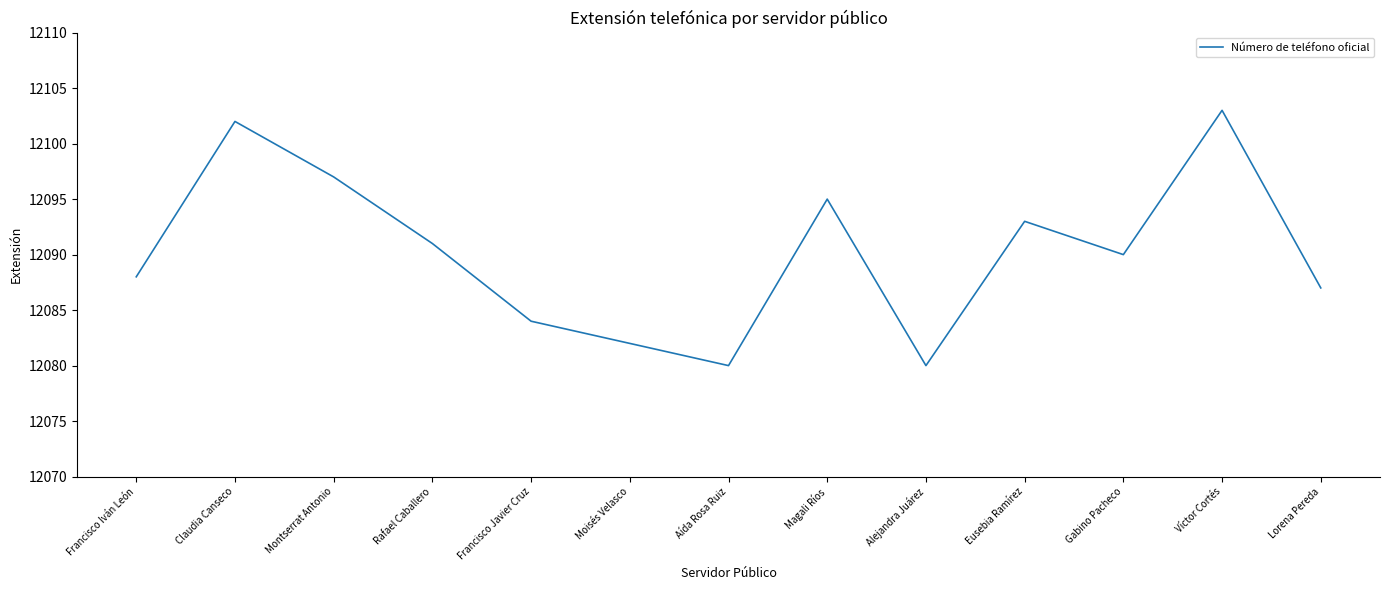

Reading left to right, transcribe all the data shown in this chart.

12088	12102	12097	12091	12084	12082	12080	12095	12080	12093	12090	12103	12087